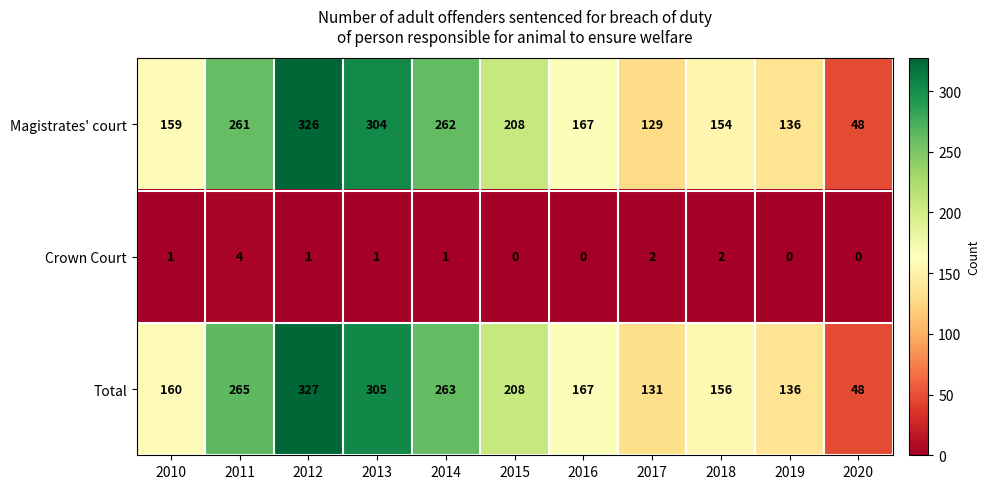

What is the minimum value for Magistrates' court?

48